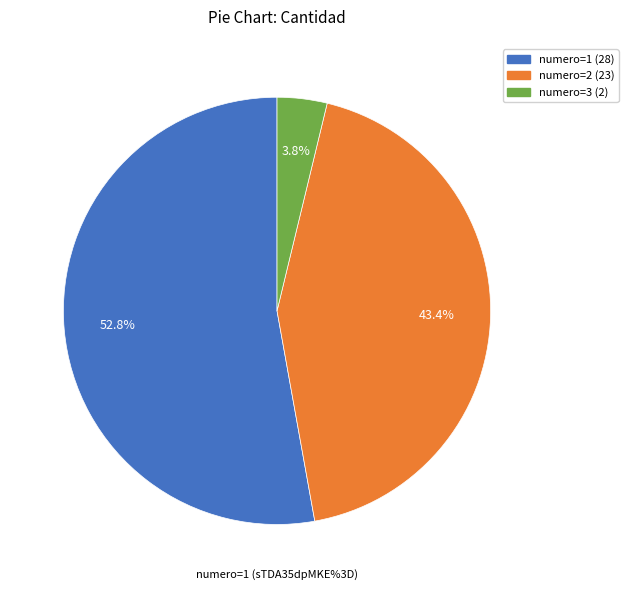

What portion of the pie excludes numero=3 (2)?

96.2%